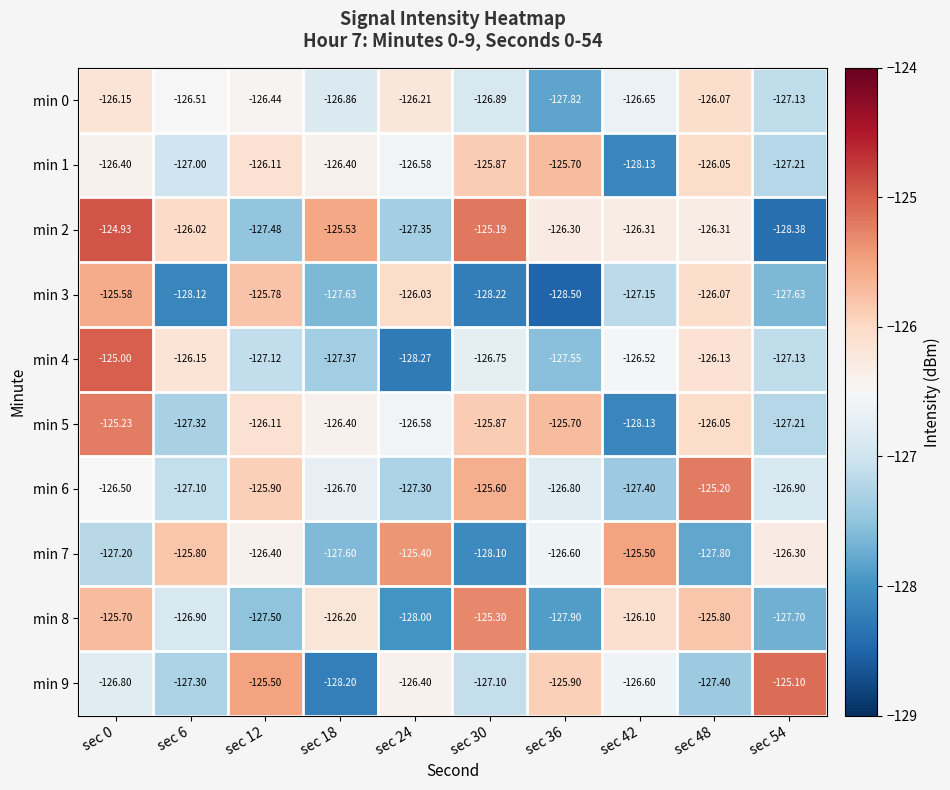

Which series changed the most between sec 12 and sec 36?

min 3